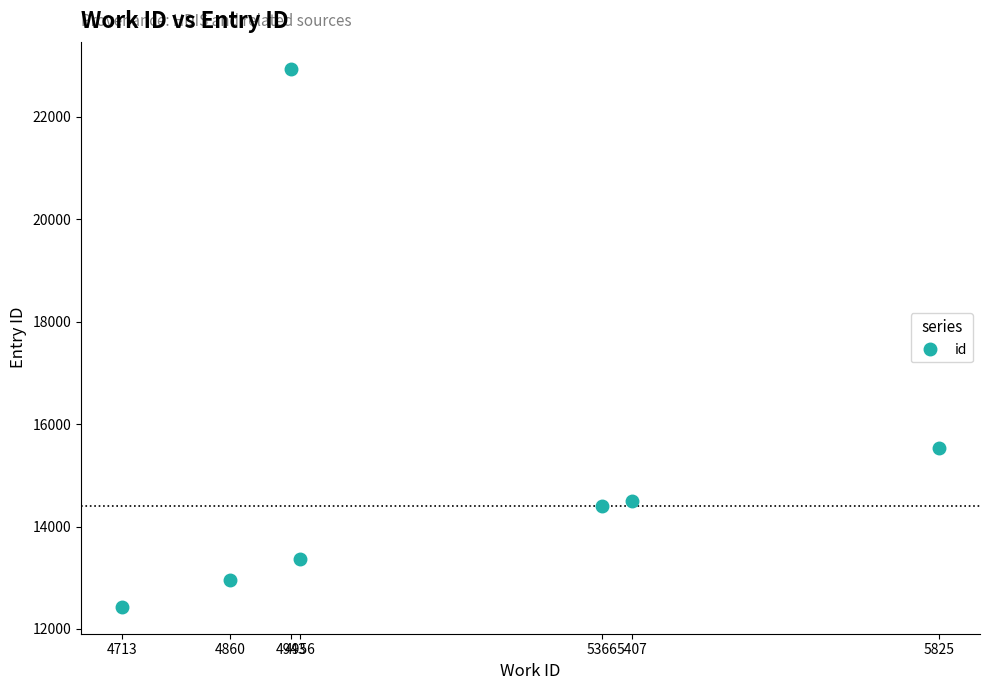

Which has a higher value, 5825 or 5407?

5825